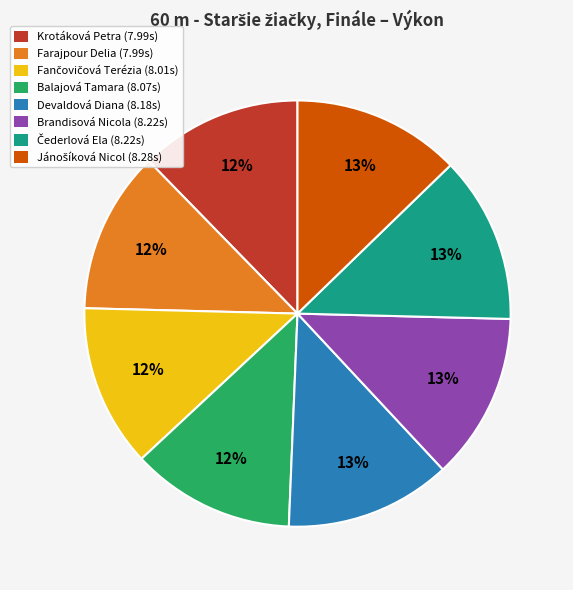

Is it true that Krotáková Petra (7.99s) is 12% of the pie?

True